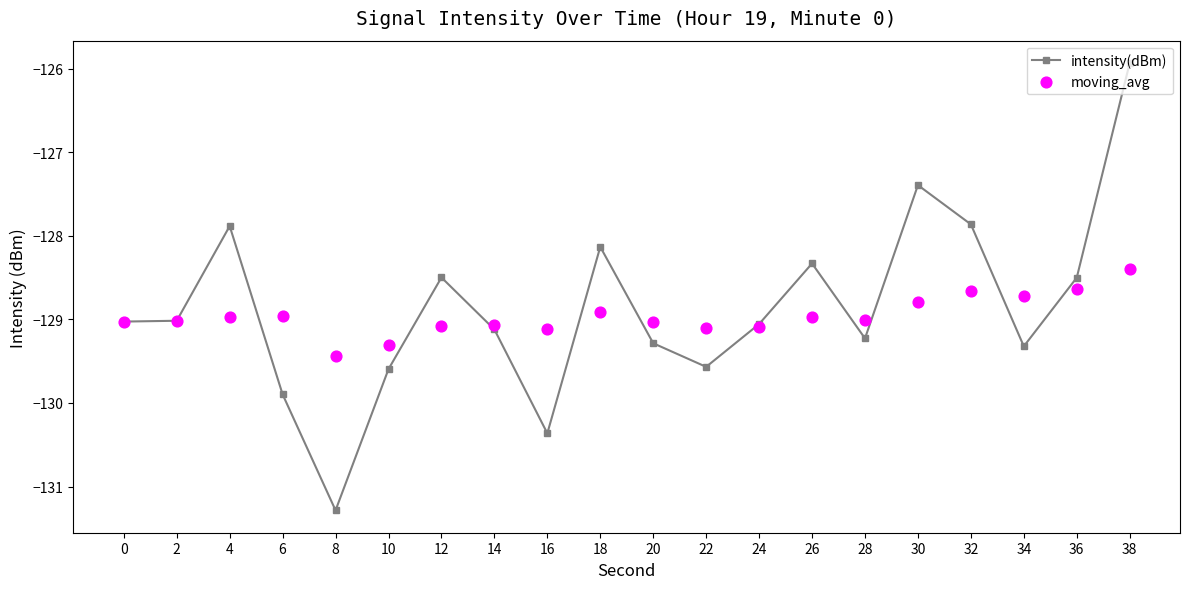

At how many categories does at least one series exceed -130?

20